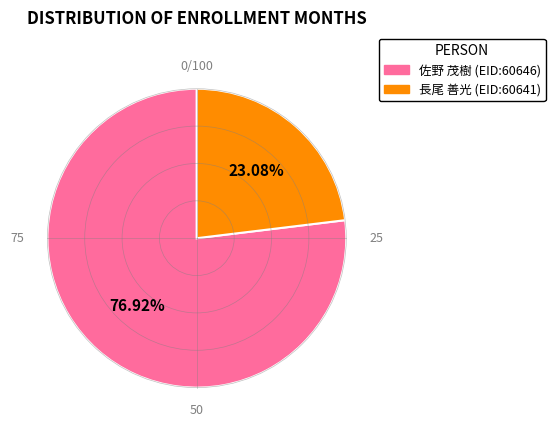

Is there any slice that represents more than half of the pie?

Yes